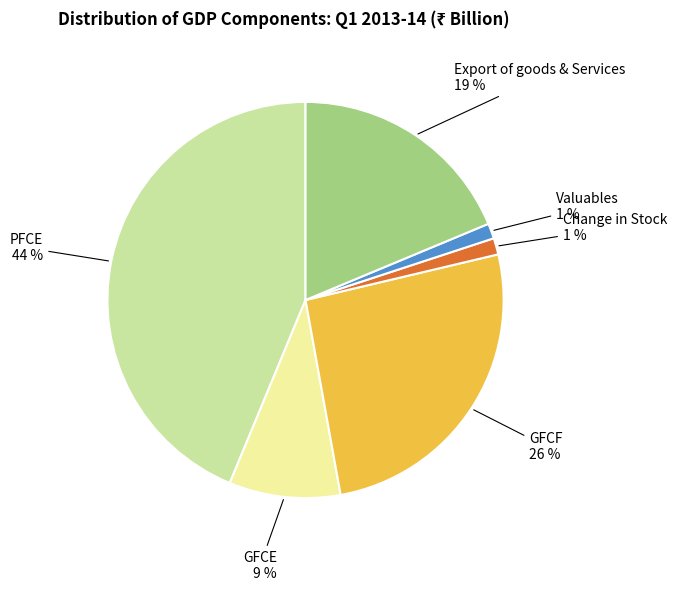

Does any single category account for the majority?

No